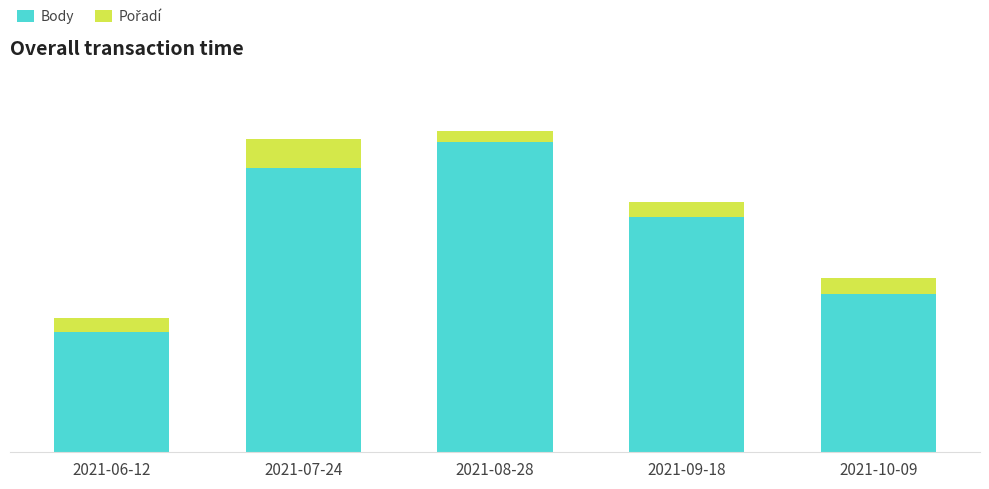

Count the Body values in the range 133 to 239.

3